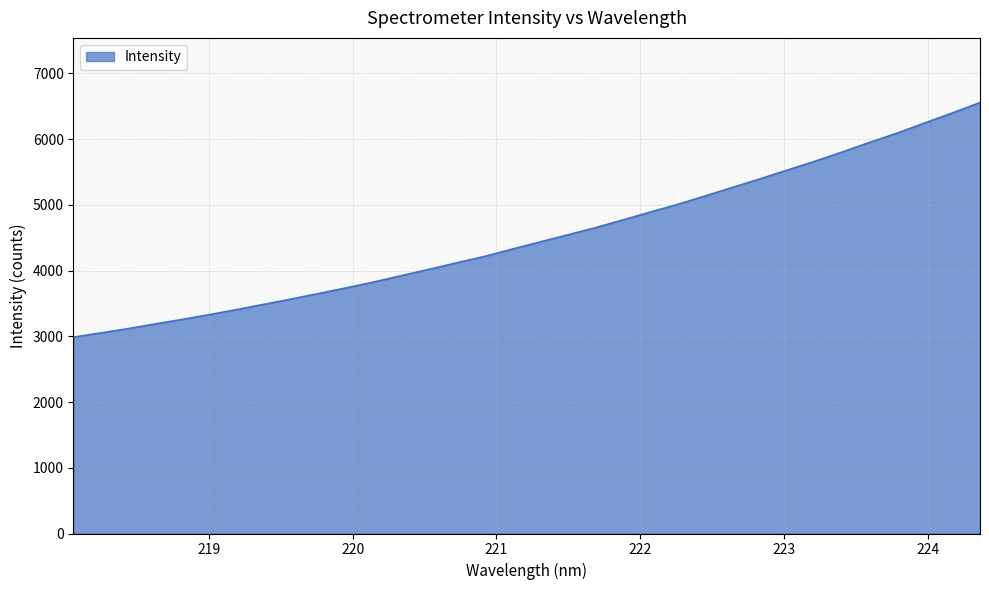

What is the difference between the maximum and second lowest values?

3504.7